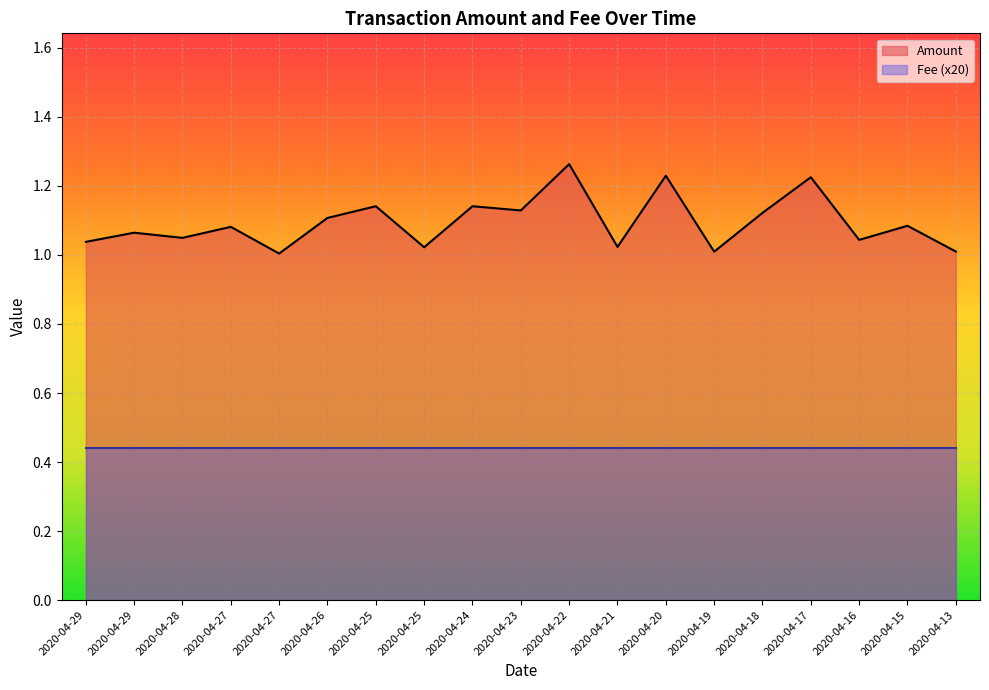

Approximately how many times larger is the value at 2020-04-21 compared to 2020-04-29?

1.0